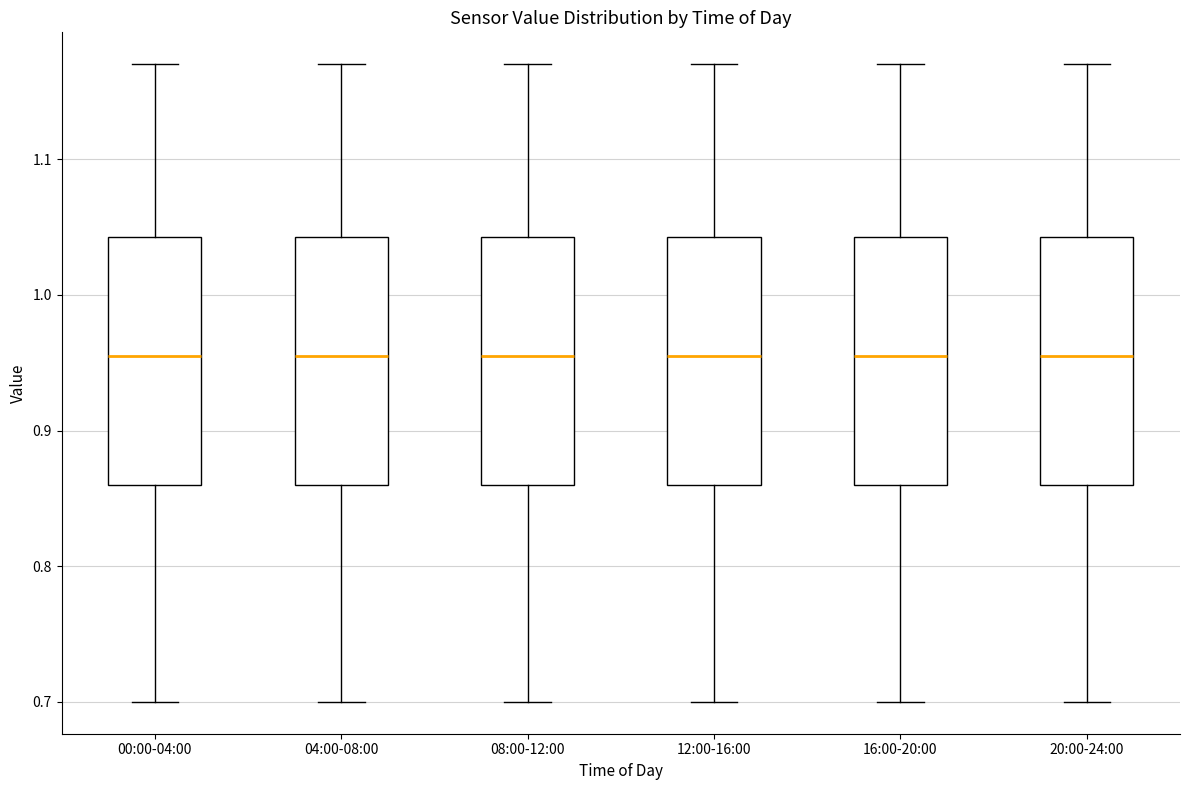

Reading left to right, transcribe this box plot: for each box, give where its median line is, the range the box spans, and where its two whiskers end, as read against the y-axis. The values are not printed on the chart, so give them approximately, as read against the axis.

00:00-04:00: median 0.96, box 0.86 to 1.04, whiskers 0.70 to 1.17
04:00-08:00: median 0.96, box 0.86 to 1.04, whiskers 0.70 to 1.17
08:00-12:00: median 0.96, box 0.86 to 1.04, whiskers 0.70 to 1.17
12:00-16:00: median 0.96, box 0.86 to 1.04, whiskers 0.70 to 1.17
16:00-20:00: median 0.96, box 0.86 to 1.04, whiskers 0.70 to 1.17
20:00-24:00: median 0.96, box 0.86 to 1.04, whiskers 0.70 to 1.17